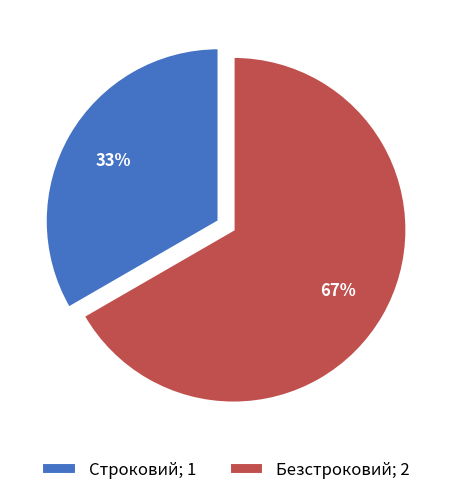

What is the smallest slice in the pie chart?

Строковий